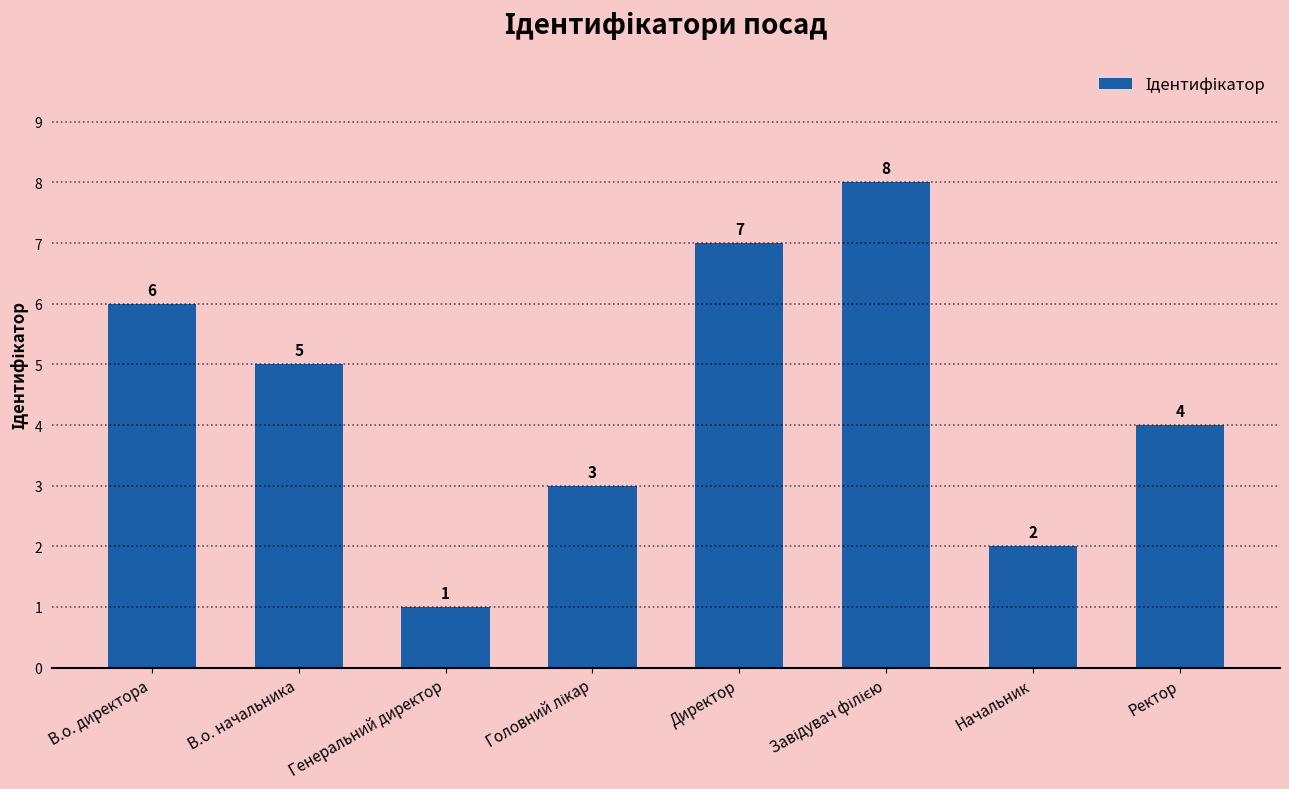

At which label is the value closest to 4?

Ректор